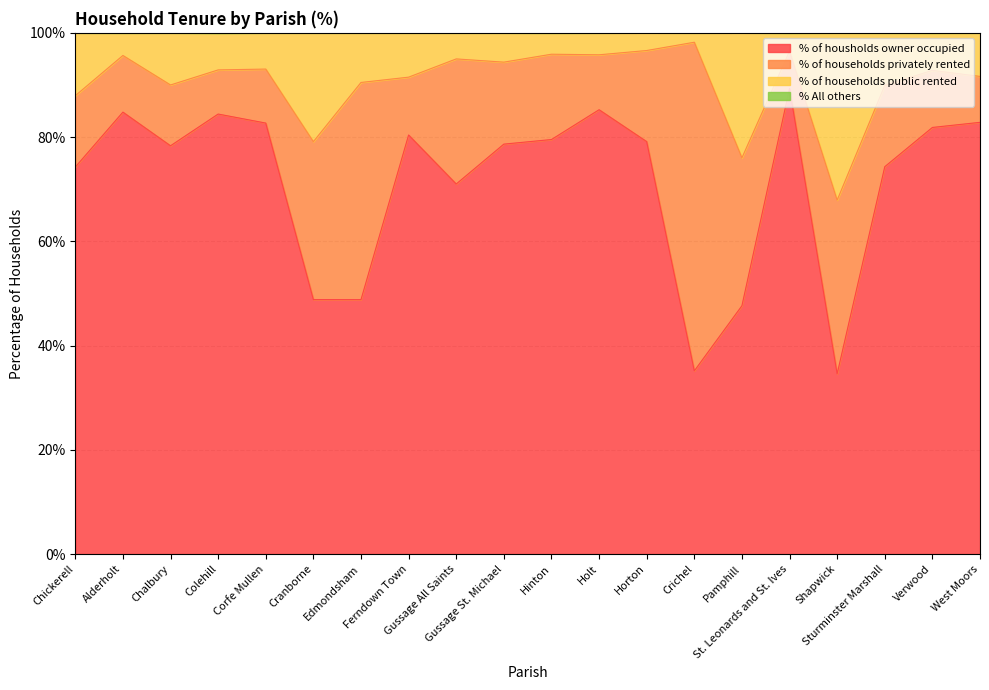

How many lines are shown in the chart?

4